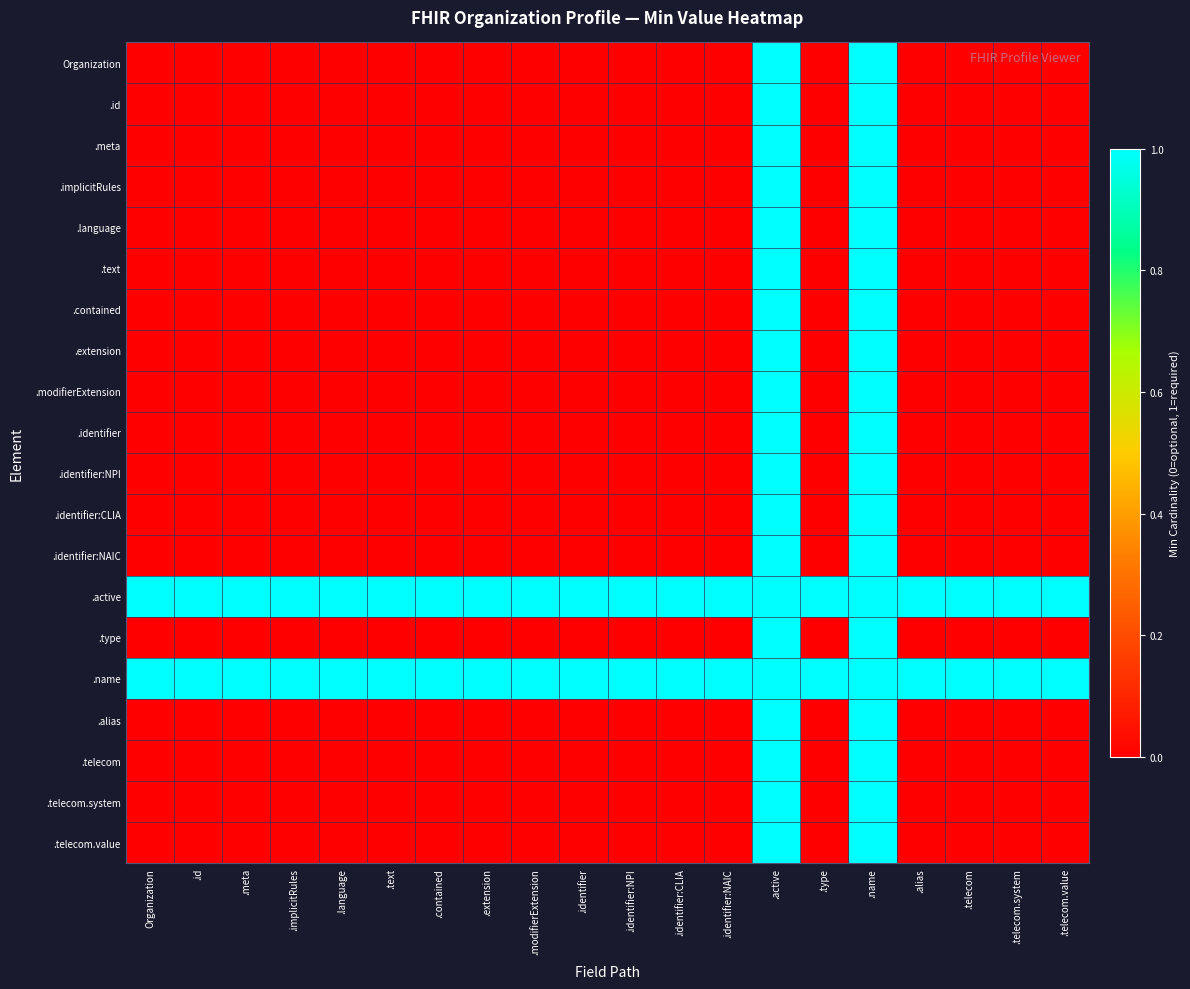

Which series has the widest spread of values?

Organization